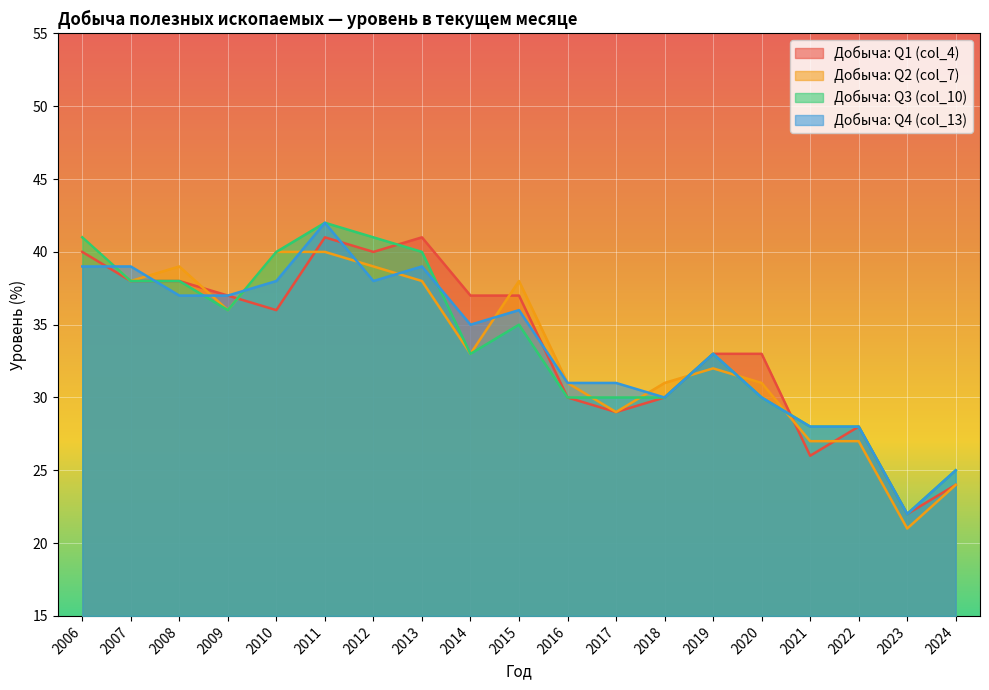

Between 2016 and 2024, which series saw the biggest shift?

Добыча: Q2 (col_7)